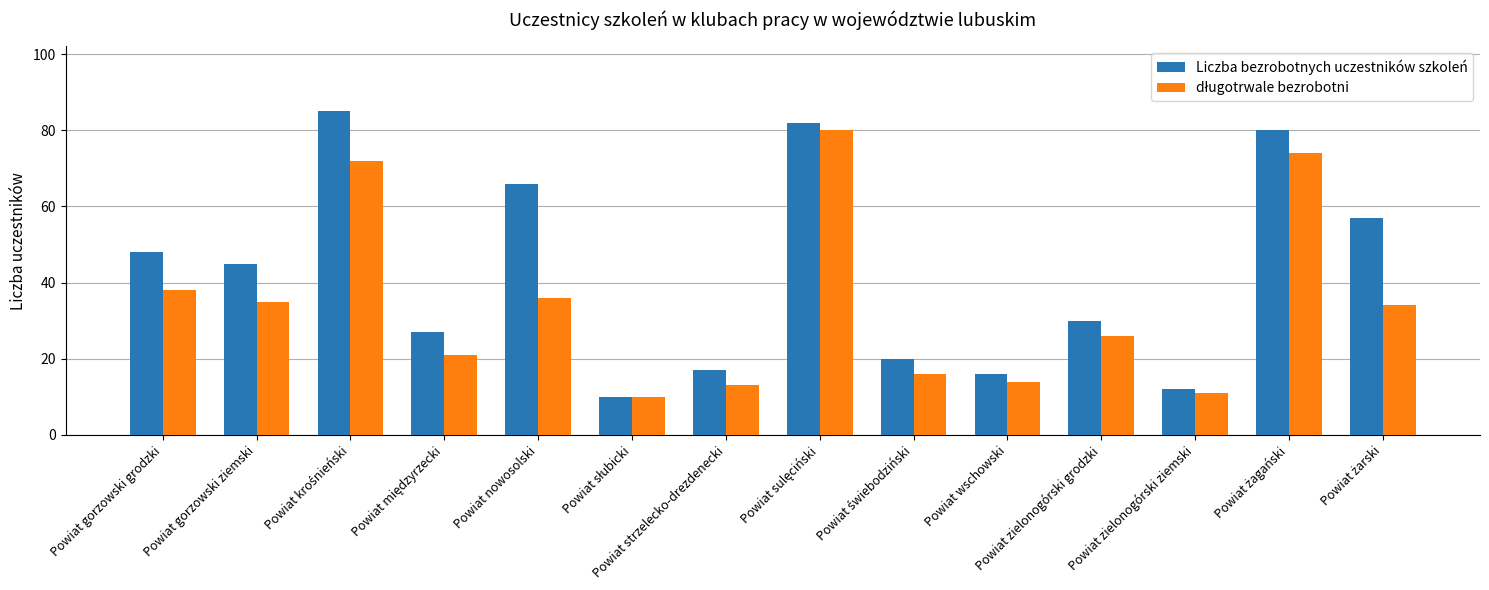

How many series are shown in this chart?

2